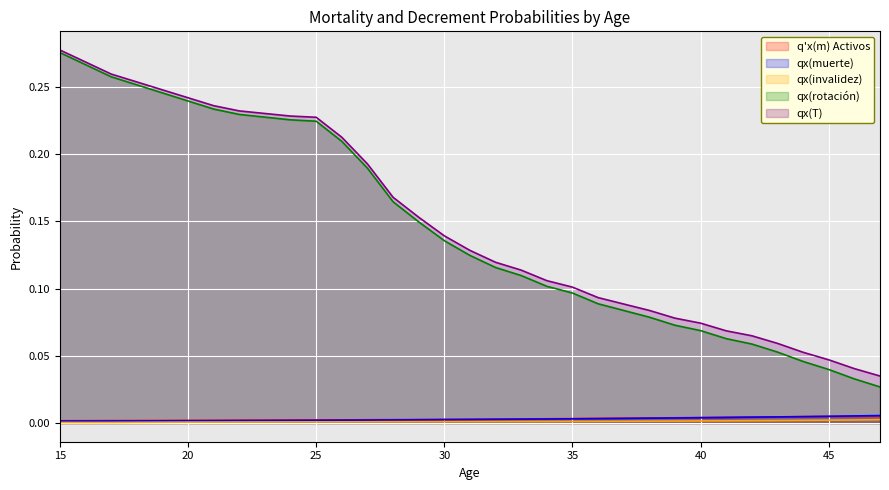

Which series has the largest range (max minus min)?

qx(rotación)